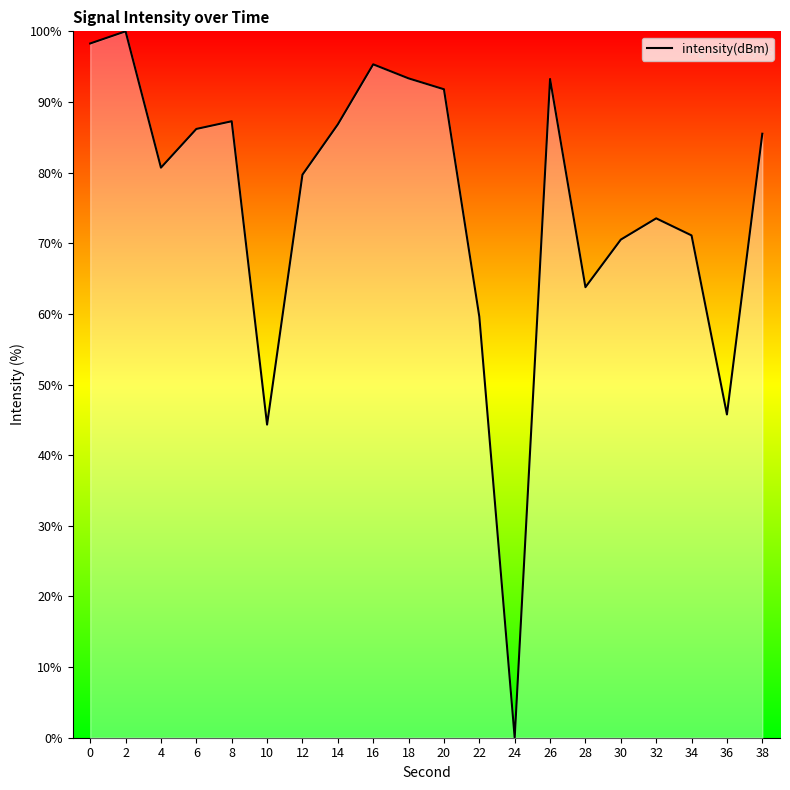

What is the maximum value shown in the chart?

100.0